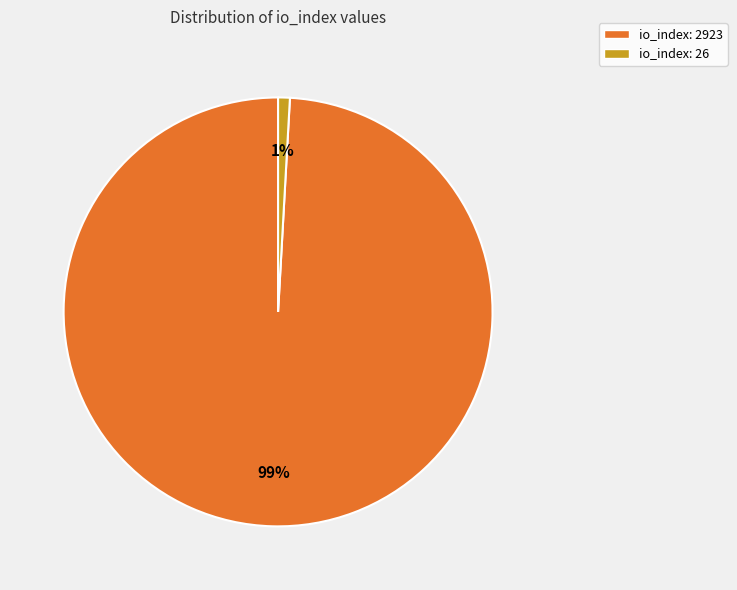

To the nearest percent, what is the combined percentage of io_index: 2923 and io_index: 26?

100%